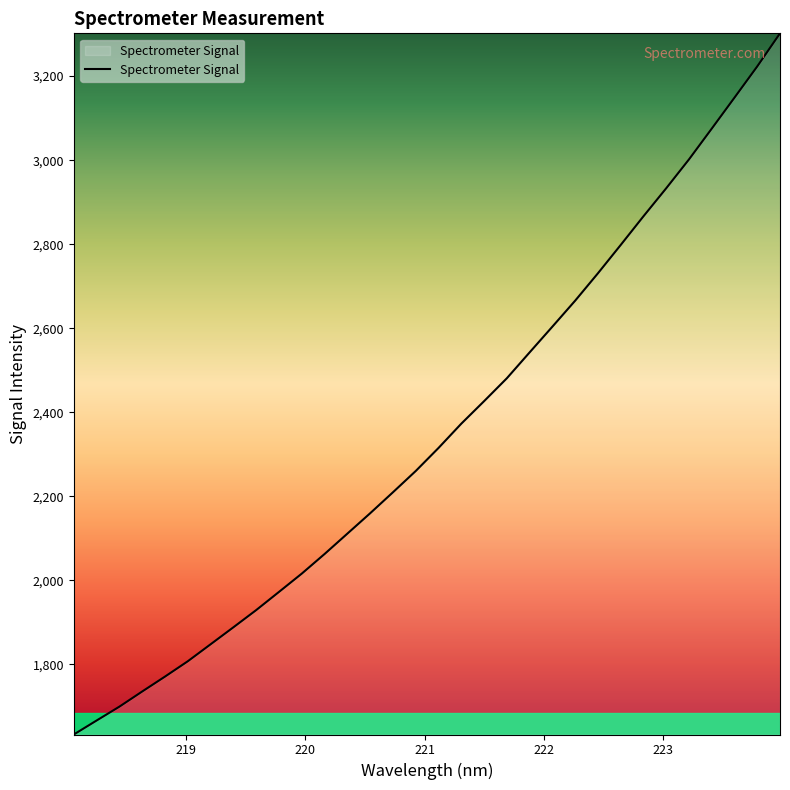

What is the smallest value displayed?

1632.9